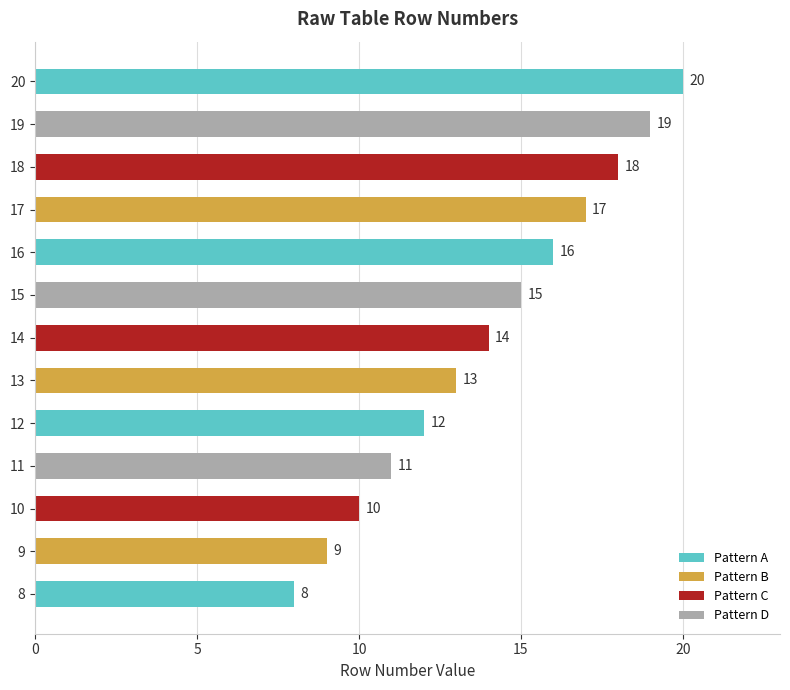

Rank the categories by value from lowest to highest.

8, 9, 10, 11, 12, 13, 14, 15, 16, 17, 18, 19, 20